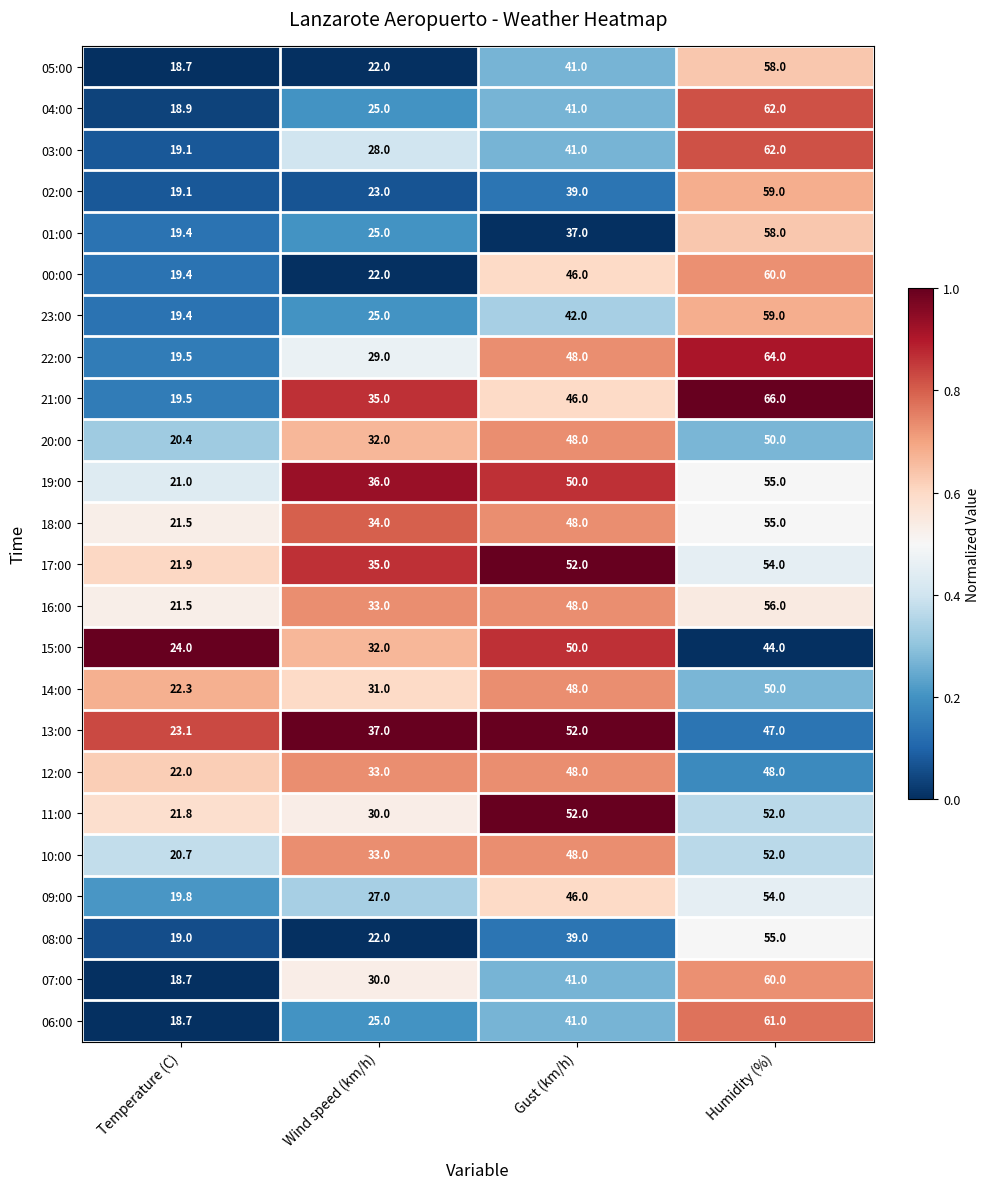

The value of 05:00 at Temperature (C) is 18.7. True or false?

True